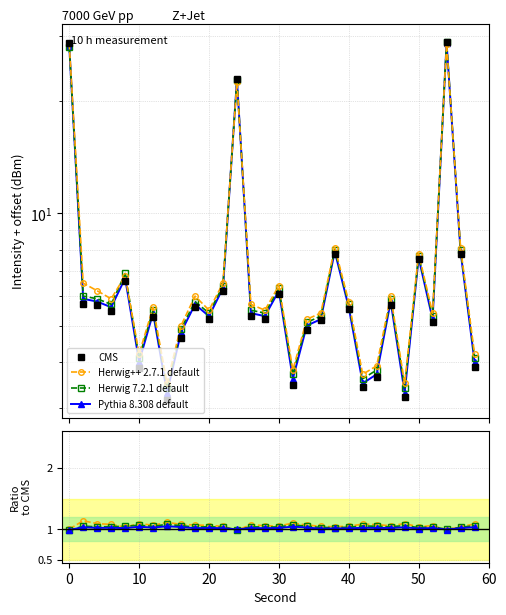

Is this an area chart (filled region under the line)?

No